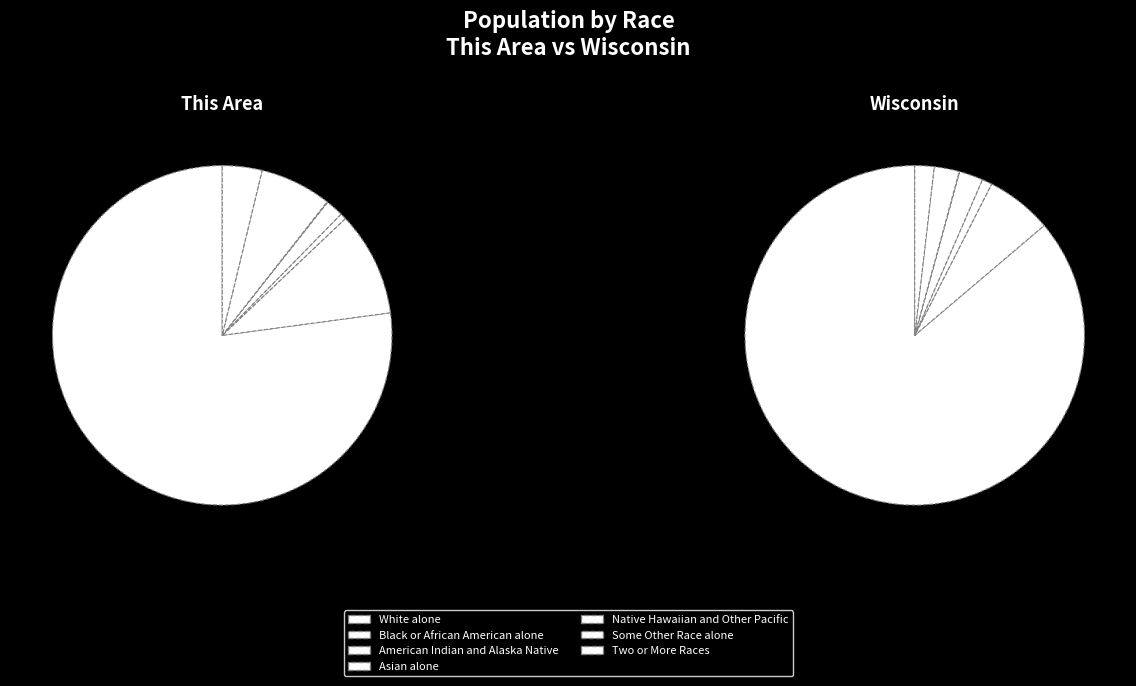

Between 4 and 6, which is larger?

6